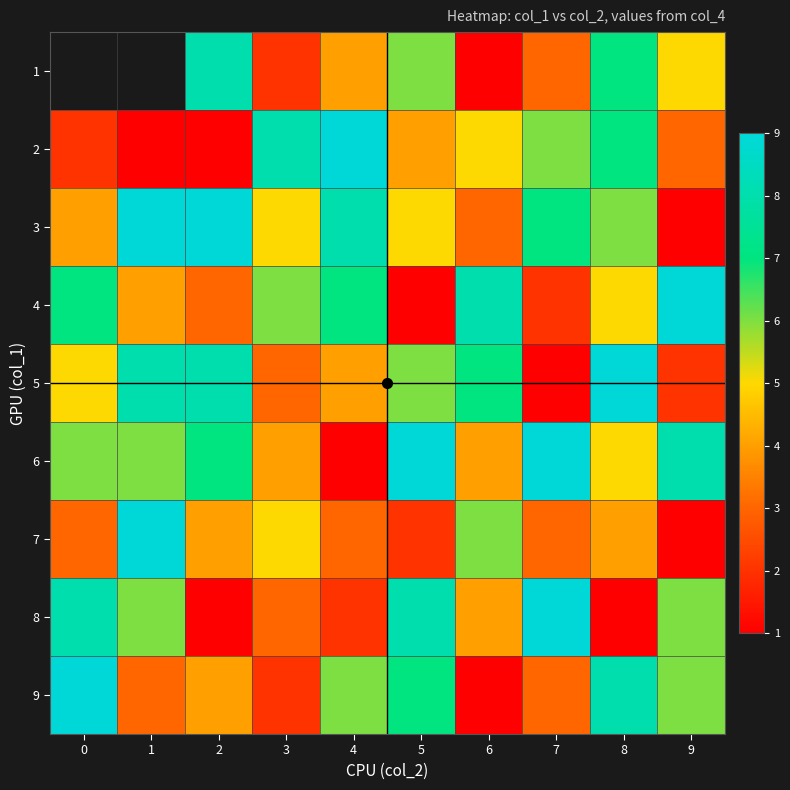

True or false: 1 has a value of 5.0 at 9.

True